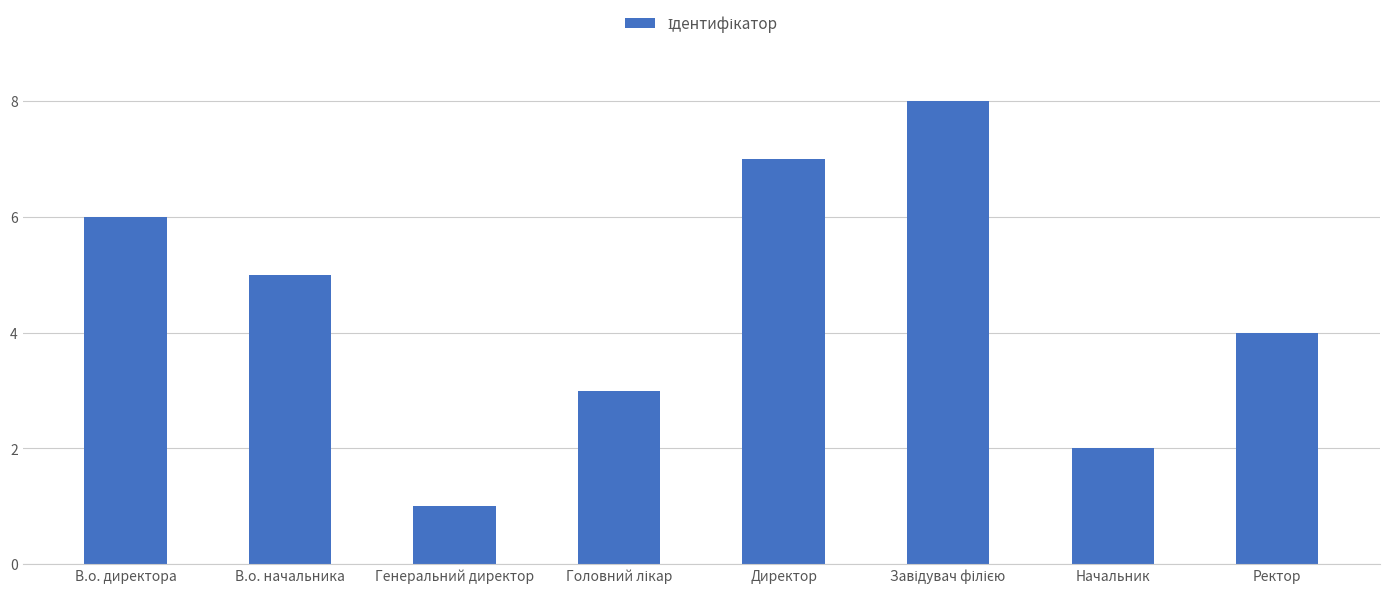

What is the difference between the maximum and minimum values?

7